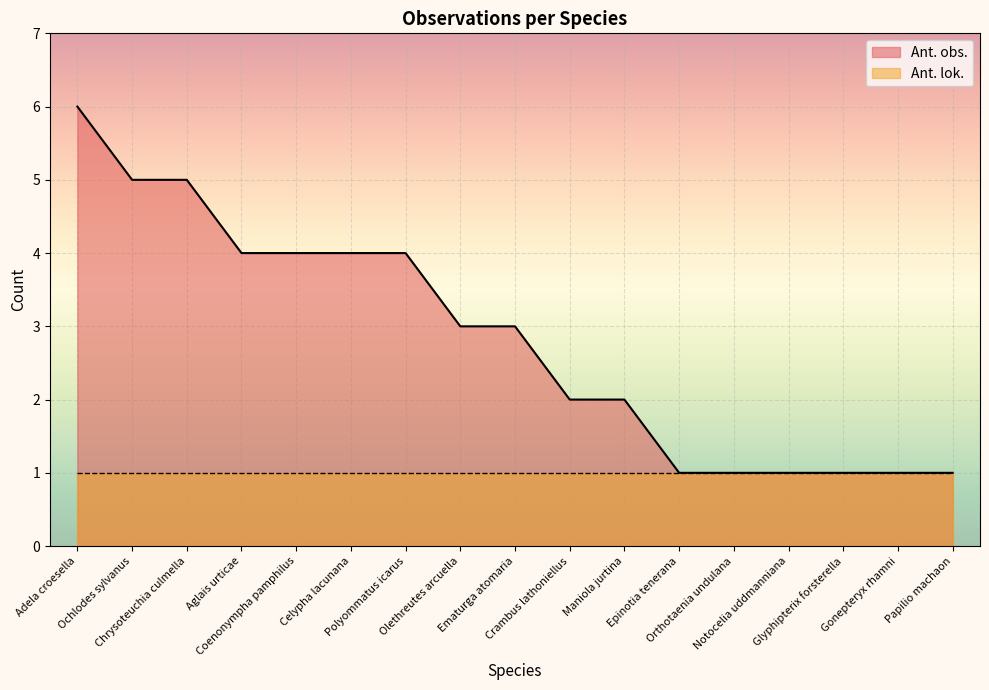

List the labels in order of value, largest first.

Adela croesella, Ochlodes sylvanus, Chrysoteuchia culmella, Aglais urticae, Coenonympha pamphilus, Celypha lacunana, Polyommatus icarus, Olethreutes arcuella, Ematurga atomaria, Crambus lathoniellus, Maniola jurtina, Epinotia tenerana, Orthotaenia undulana, Notocelia uddmanniana, Glyphipterix forsterella, Gonepteryx rhamni, Papilio machaon